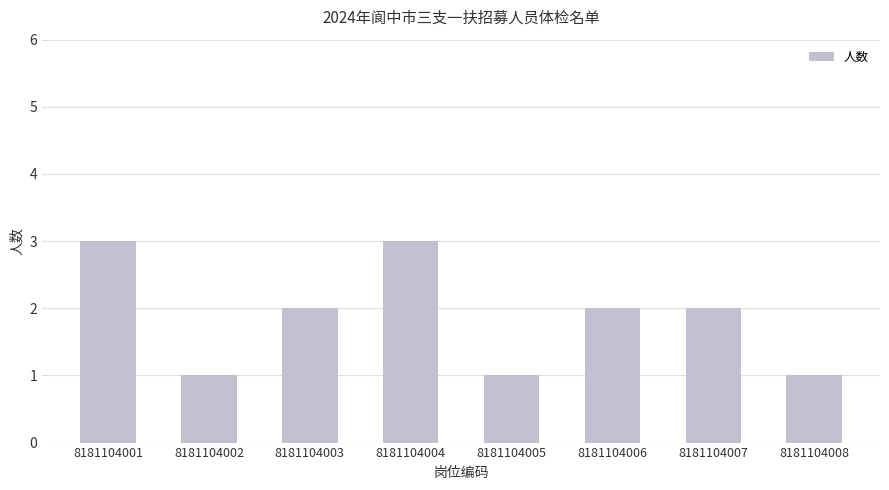

Reading left to right, extract all data points from this chart.

8181104001=3	8181104002=1	8181104003=2	8181104004=3	8181104005=1	8181104006=2	8181104007=2	8181104008=1